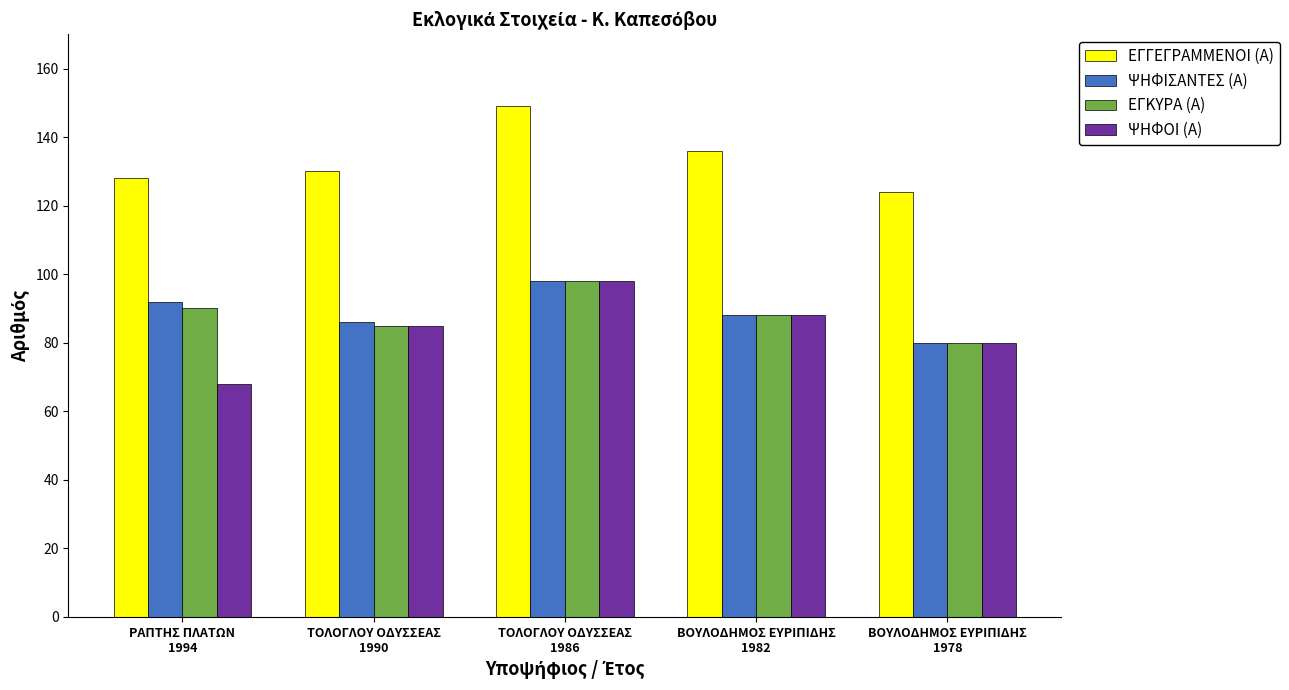

Which series changed the most between ΤΟΛΟΓΛΟΥ ΟΔΥΣΣΕΑΣ
1990 and ΤΟΛΟΓΛΟΥ ΟΔΥΣΣΕΑΣ
1986?

ΕΓΓΕΓΡΑΜΜΕΝΟΙ (Α)